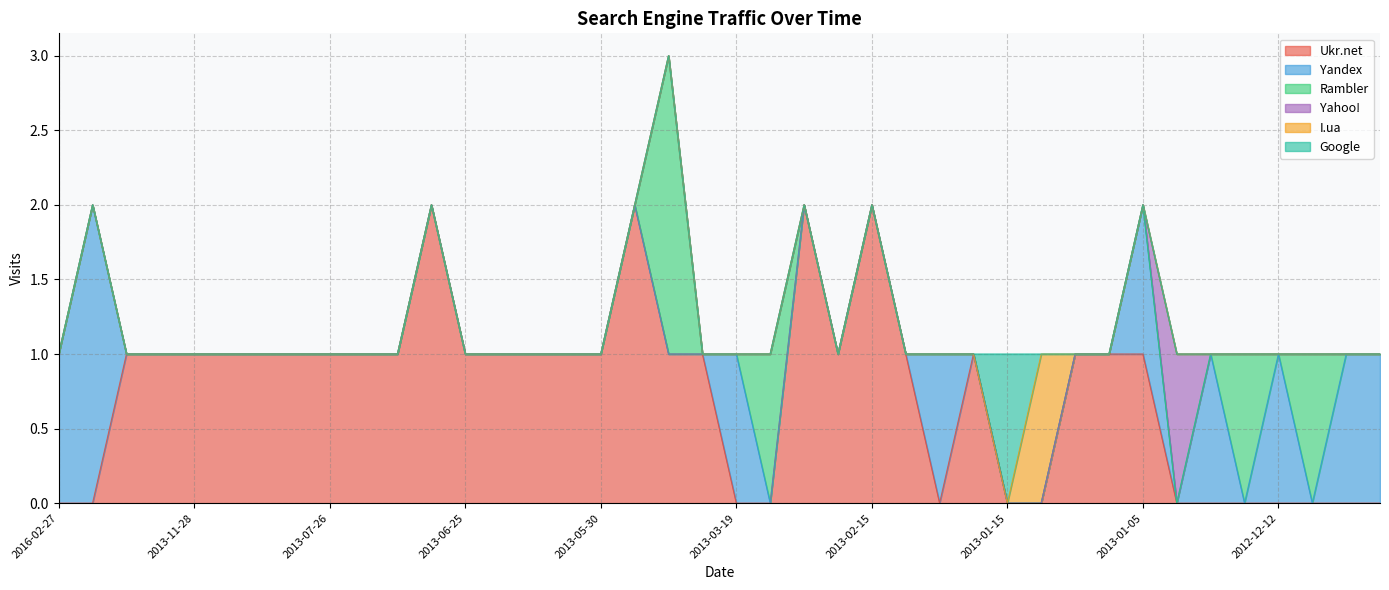

Reading right to left, list all the values displayed in this chart.

Ukr.net: 2012-12-02=0	2012-12-03=0	2012-12-06=0	2012-12-12=0	2012-12-13=0	2012-12-14=0	2012-12-26=0	2013-01-05=1	2013-01-09=1	2013-01-10=1	2013-01-11=0	2013-01-15=0	2013-01-16=1	2013-02-05=0	2013-02-11=1	2013-02-15=2	2013-02-18=1	2013-02-24=2	2013-02-25=0	2013-03-19=0	2013-03-20=1	2013-03-22=1	2013-05-29=2	2013-05-30=1	2013-06-03=1	2013-06-05=1	2013-06-23=1	2013-06-25=1	2013-07-04=2	2013-07-06=1	2013-07-13=1	2013-07-26=1	2013-07-27=1	2013-08-11=1	2013-09-17=1	2013-11-28=1	2014-02-03=1	2014-02-24=1	2014-10-16=0	2016-02-27=0
Yandex: 2012-12-02=1	2012-12-03=1	2012-12-06=0	2012-12-12=1	2012-12-13=0	2012-12-14=1	2012-12-26=0	2013-01-05=1	2013-01-09=0	2013-01-10=0	2013-01-11=0	2013-01-15=0	2013-01-16=0	2013-02-05=1	2013-02-11=0	2013-02-15=0	2013-02-18=0	2013-02-24=0	2013-02-25=0	2013-03-19=1	2013-03-20=0	2013-03-22=0	2013-05-29=0	2013-05-30=0	2013-06-03=0	2013-06-05=0	2013-06-23=0	2013-06-25=0	2013-07-04=0	2013-07-06=0	2013-07-13=0	2013-07-26=0	2013-07-27=0	2013-08-11=0	2013-09-17=0	2013-11-28=0	2014-02-03=0	2014-02-24=0	2014-10-16=2	2016-02-27=1
Rambler: 2012-12-02=0	2012-12-03=0	2012-12-06=1	2012-12-12=0	2012-12-13=1	2012-12-14=0	2012-12-26=0	2013-01-05=0	2013-01-09=0	2013-01-10=0	2013-01-11=0	2013-01-15=0	2013-01-16=0	2013-02-05=0	2013-02-11=0	2013-02-15=0	2013-02-18=0	2013-02-24=0	2013-02-25=1	2013-03-19=0	2013-03-20=0	2013-03-22=2	2013-05-29=0	2013-05-30=0	2013-06-03=0	2013-06-05=0	2013-06-23=0	2013-06-25=0	2013-07-04=0	2013-07-06=0	2013-07-13=0	2013-07-26=0	2013-07-27=0	2013-08-11=0	2013-09-17=0	2013-11-28=0	2014-02-03=0	2014-02-24=0	2014-10-16=0	2016-02-27=0
Yahoo!: 2012-12-02=0	2012-12-03=0	2012-12-06=0	2012-12-12=0	2012-12-13=0	2012-12-14=0	2012-12-26=1	2013-01-05=0	2013-01-09=0	2013-01-10=0	2013-01-11=0	2013-01-15=0	2013-01-16=0	2013-02-05=0	2013-02-11=0	2013-02-15=0	2013-02-18=0	2013-02-24=0	2013-02-25=0	2013-03-19=0	2013-03-20=0	2013-03-22=0	2013-05-29=0	2013-05-30=0	2013-06-03=0	2013-06-05=0	2013-06-23=0	2013-06-25=0	2013-07-04=0	2013-07-06=0	2013-07-13=0	2013-07-26=0	2013-07-27=0	2013-08-11=0	2013-09-17=0	2013-11-28=0	2014-02-03=0	2014-02-24=0	2014-10-16=0	2016-02-27=0
I.ua: 2012-12-02=0	2012-12-03=0	2012-12-06=0	2012-12-12=0	2012-12-13=0	2012-12-14=0	2012-12-26=0	2013-01-05=0	2013-01-09=0	2013-01-10=0	2013-01-11=1	2013-01-15=0	2013-01-16=0	2013-02-05=0	2013-02-11=0	2013-02-15=0	2013-02-18=0	2013-02-24=0	2013-02-25=0	2013-03-19=0	2013-03-20=0	2013-03-22=0	2013-05-29=0	2013-05-30=0	2013-06-03=0	2013-06-05=0	2013-06-23=0	2013-06-25=0	2013-07-04=0	2013-07-06=0	2013-07-13=0	2013-07-26=0	2013-07-27=0	2013-08-11=0	2013-09-17=0	2013-11-28=0	2014-02-03=0	2014-02-24=0	2014-10-16=0	2016-02-27=0
Google: 2012-12-02=0	2012-12-03=0	2012-12-06=0	2012-12-12=0	2012-12-13=0	2012-12-14=0	2012-12-26=0	2013-01-05=0	2013-01-09=0	2013-01-10=0	2013-01-11=0	2013-01-15=1	2013-01-16=0	2013-02-05=0	2013-02-11=0	2013-02-15=0	2013-02-18=0	2013-02-24=0	2013-02-25=0	2013-03-19=0	2013-03-20=0	2013-03-22=0	2013-05-29=0	2013-05-30=0	2013-06-03=0	2013-06-05=0	2013-06-23=0	2013-06-25=0	2013-07-04=0	2013-07-06=0	2013-07-13=0	2013-07-26=0	2013-07-27=0	2013-08-11=0	2013-09-17=0	2013-11-28=0	2014-02-03=0	2014-02-24=0	2014-10-16=0	2016-02-27=0